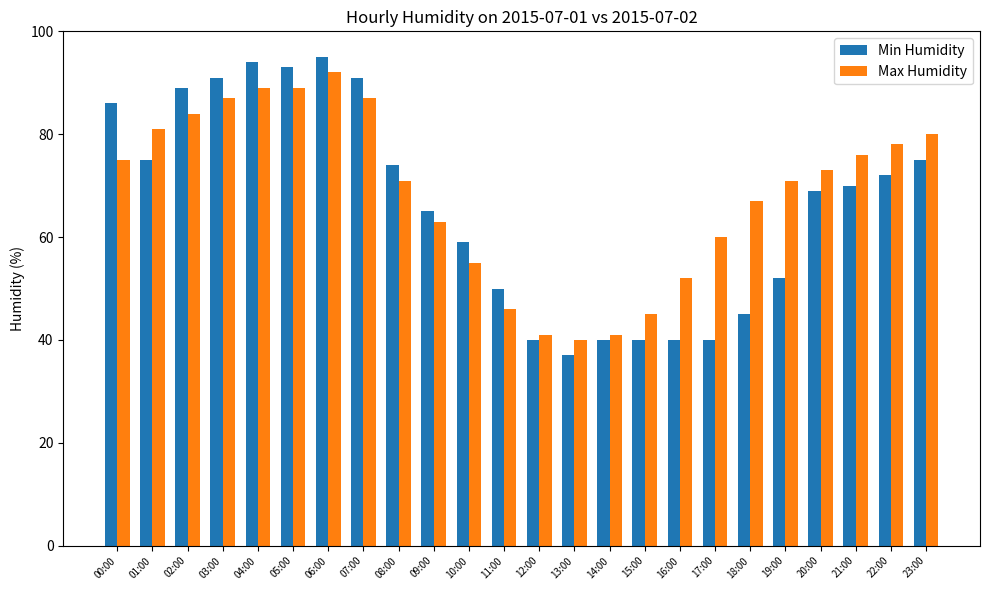

What are all the series names shown in the legend?

Min Humidity, Max Humidity